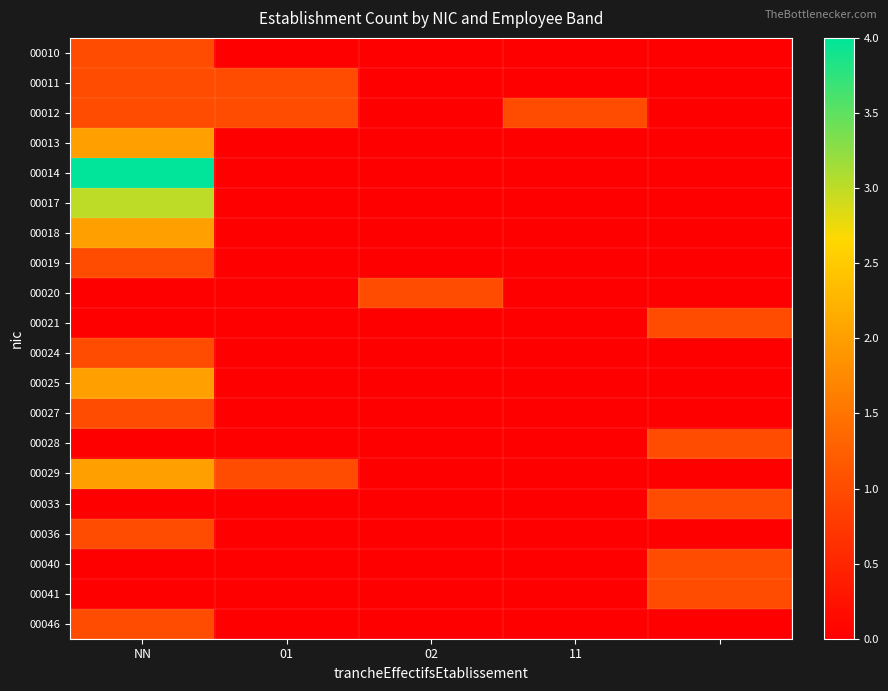

Rank the series by their maximum value, from highest to lowest.

00014, 00017, 00013, 00018, 00025, 00029, 00010, 00011, 00012, 00019, 00020, 00021, 00024, 00027, 00028, 00033, 00036, 00040, 00041, 00046